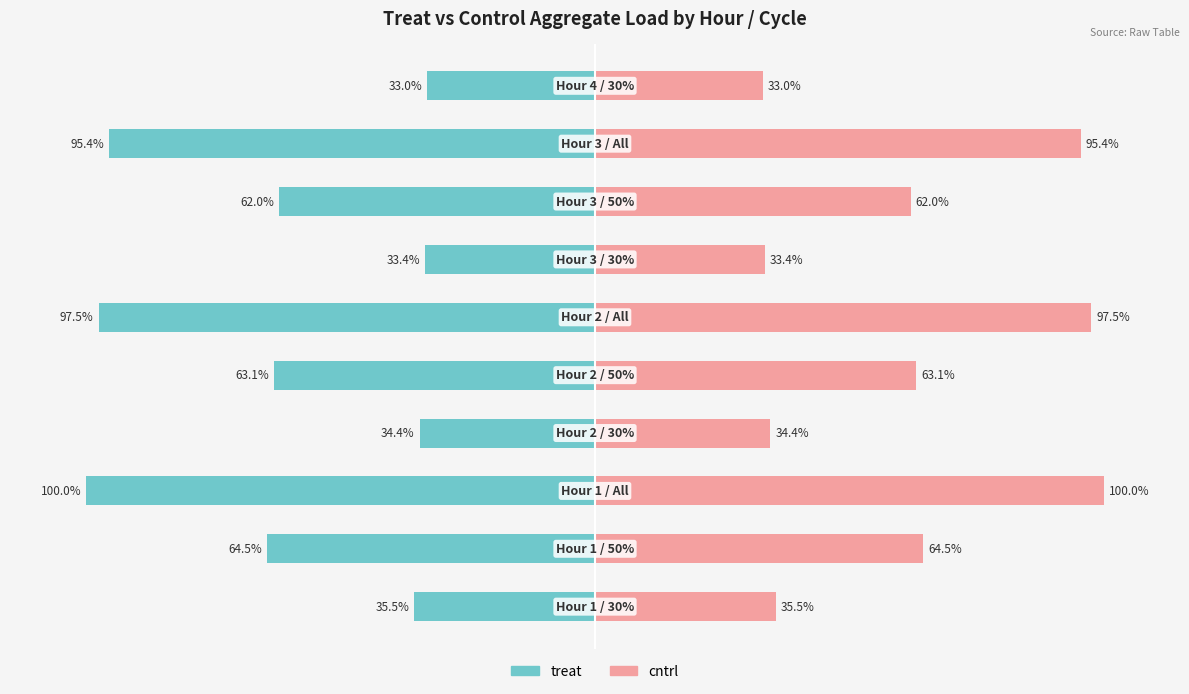

What is the average value of the cntrl series?

61.9